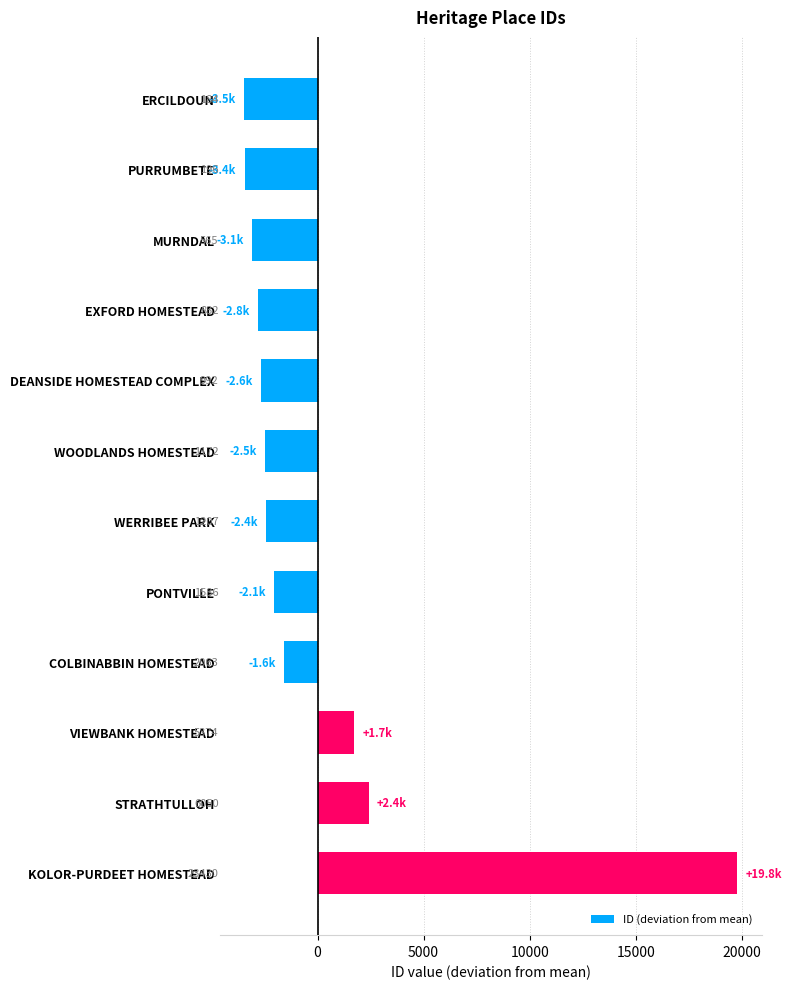

How many bars are there in total?

12